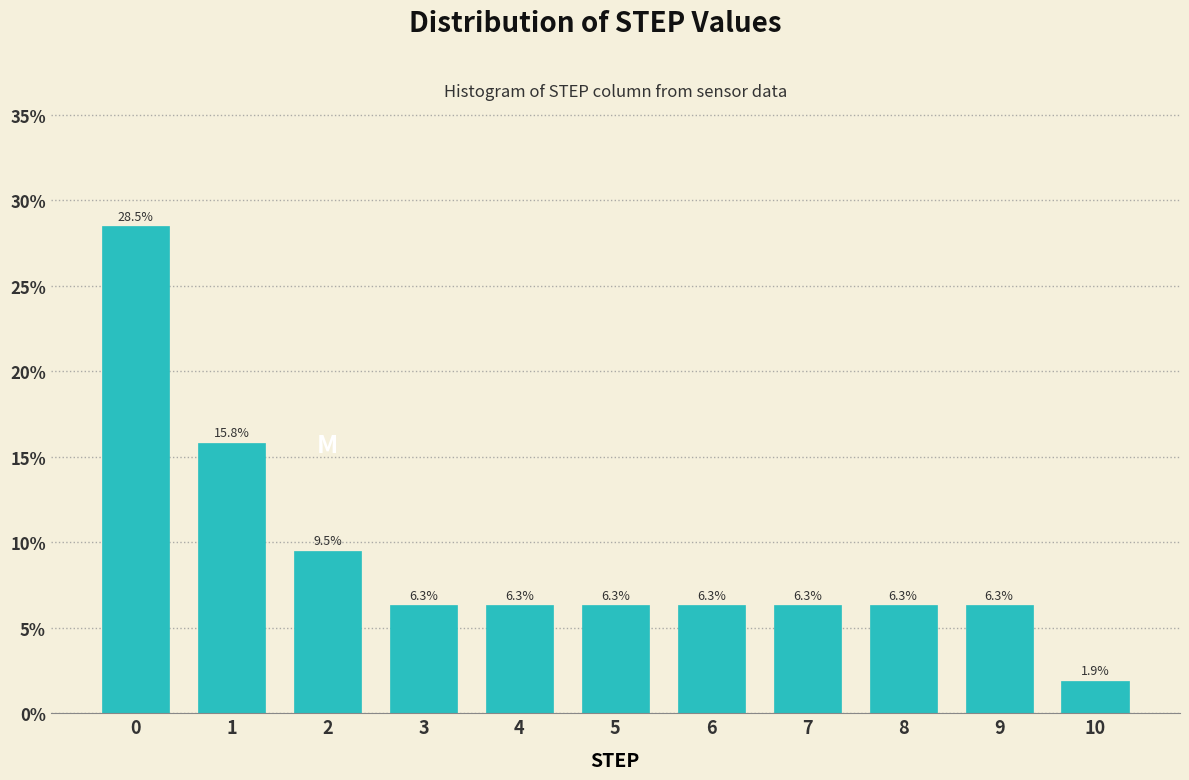

Reading left to right, transcribe all the data shown in this chart.

0=28.5	1=15.8	2=9.5	3=6.3	4=6.3	5=6.3	6=6.3	7=6.3	8=6.3	9=6.3	10=1.9